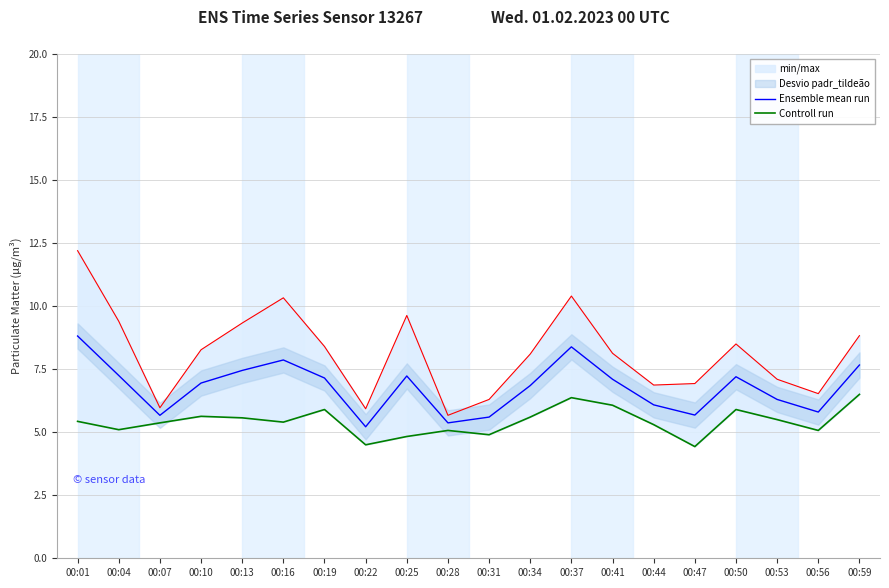

How many lines are shown in the chart?

2